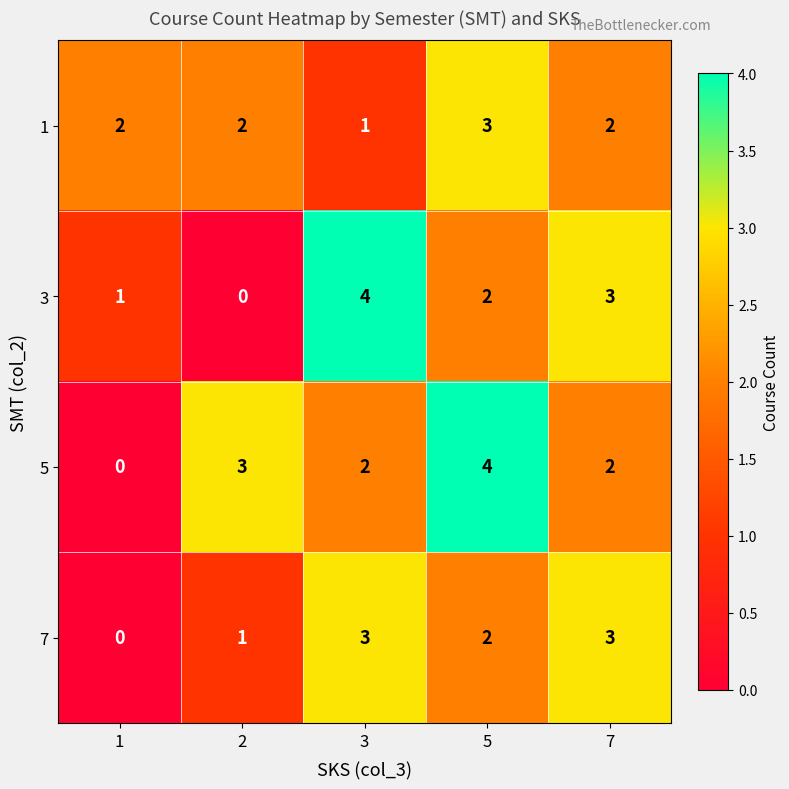

Count the 7 values in the range 1 to 3.

4